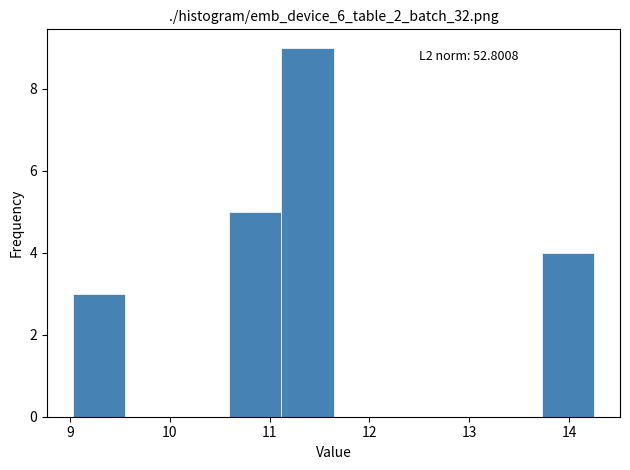

Over which range of the x-axis is the bar tallest?

11.1 to 11.6